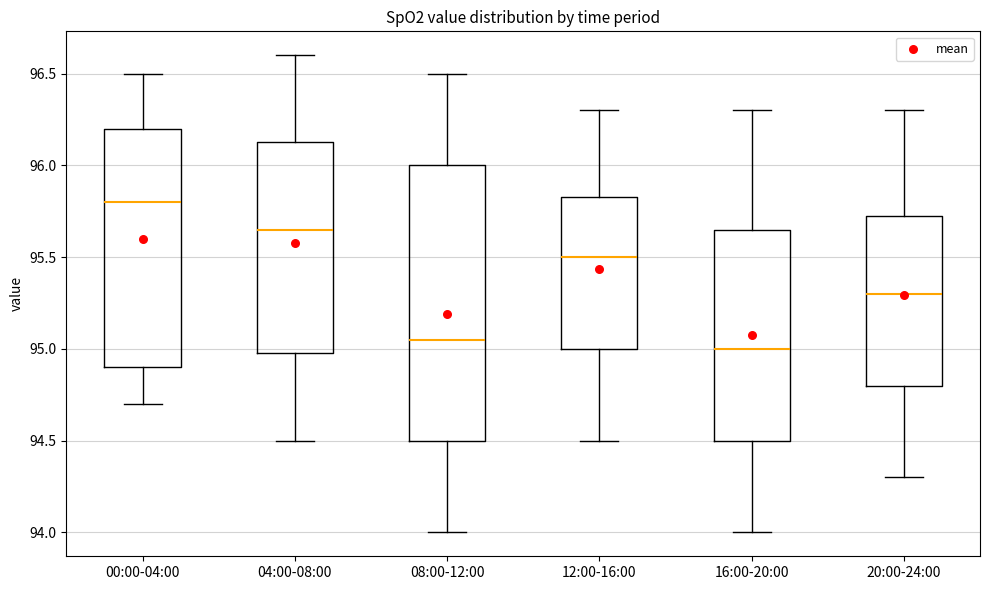

Reading left to right, read every box against the y-axis: the position of its median line, the range the box covers, and the ends of its whiskers. The values are not printed on the chart, so give them approximately, as read against the axis.

00:00-04:00: median 95.80, box 94.90 to 96.20, whiskers 94.70 to 96.50
04:00-08:00: median 95.65, box 95.00 to 96.15, whiskers 94.50 to 96.60
08:00-12:00: median 95.05, box 94.50 to 96.00, whiskers 94.00 to 96.50
12:00-16:00: median 95.50, box 95.00 to 95.85, whiskers 94.50 to 96.30
16:00-20:00: median 95.00, box 94.50 to 95.65, whiskers 94.00 to 96.30
20:00-24:00: median 95.30, box 94.80 to 95.75, whiskers 94.30 to 96.30